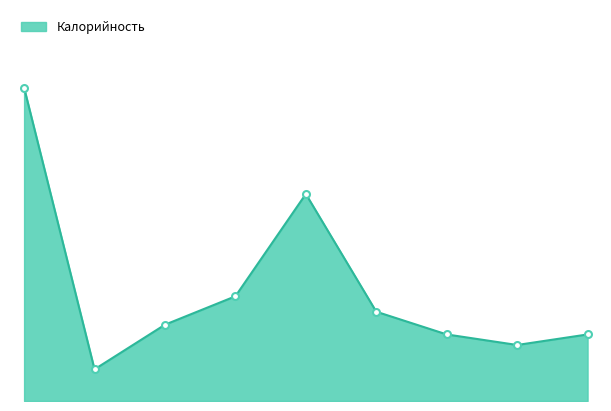

Does the chart display data point markers on the line(s)?

No